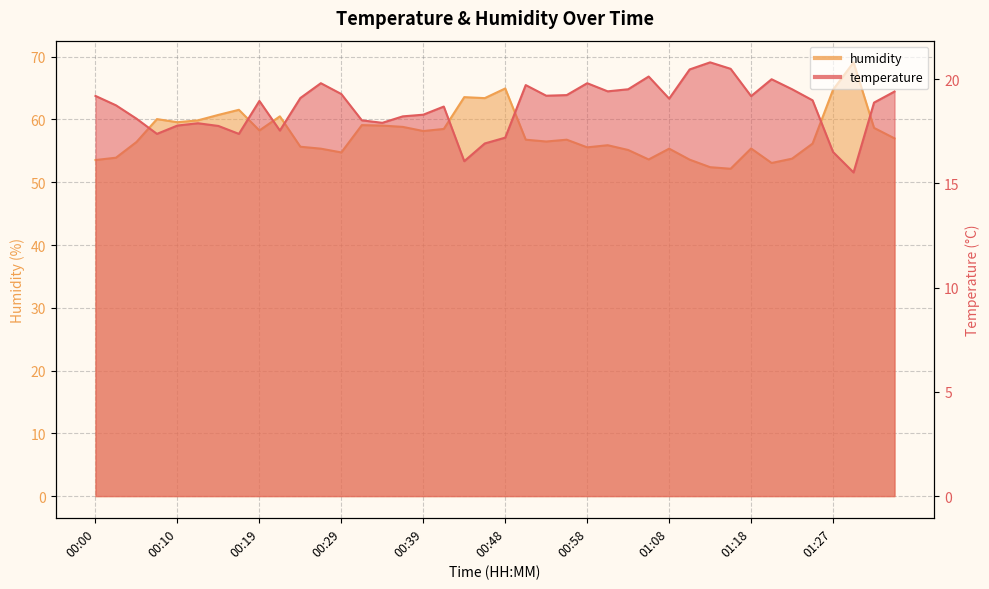

What position from the left is 00:02?

2